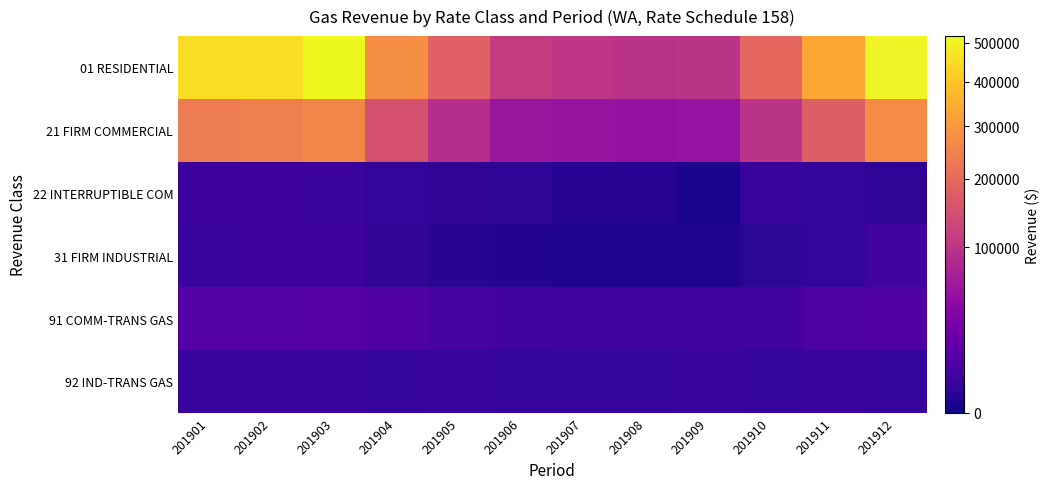

Which series has the largest range (max minus min)?

01 RESIDENTIAL